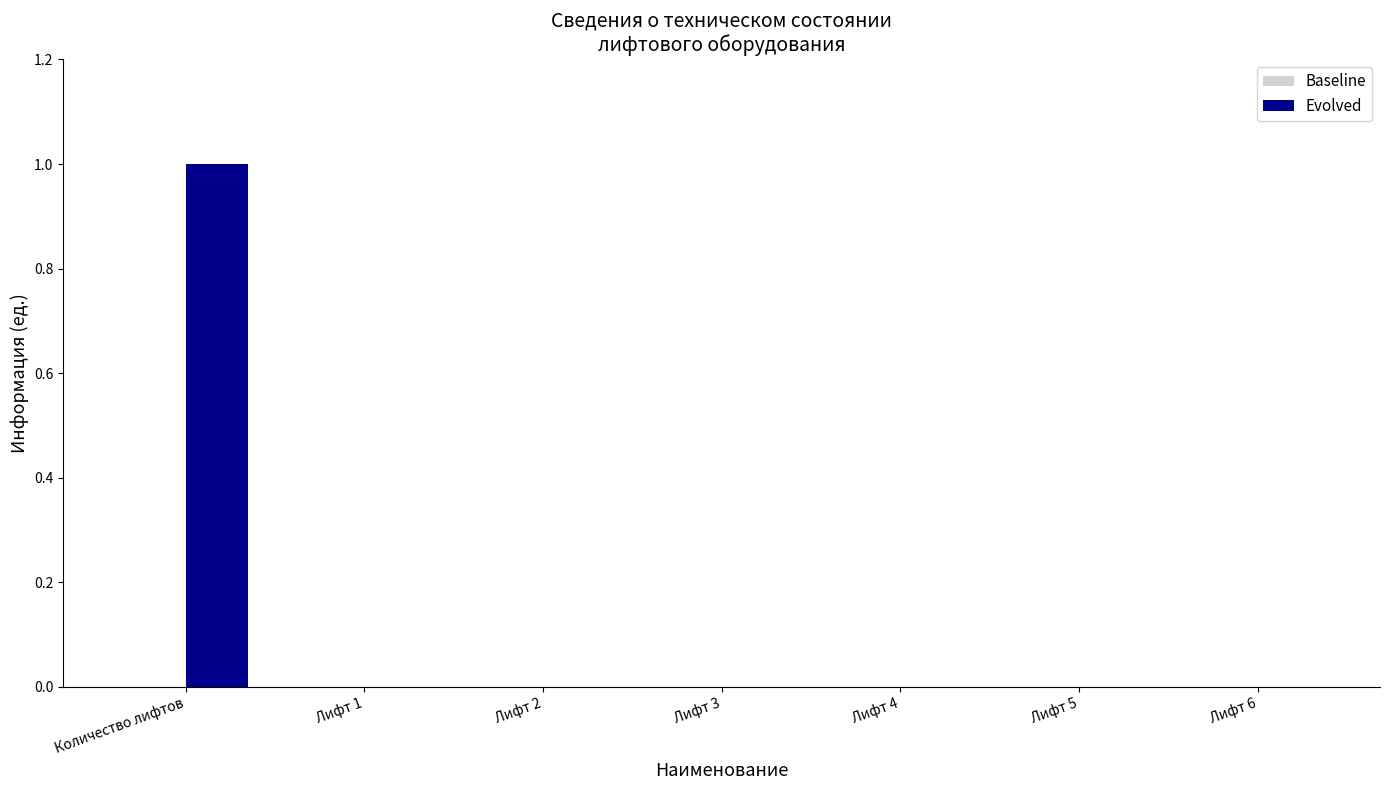

Reading left to right, extract all data points from this chart.

Количество лифтов=1	Лифт 1=0	Лифт 2=0	Лифт 3=0	Лифт 4=0	Лифт 5=0	Лифт 6=0